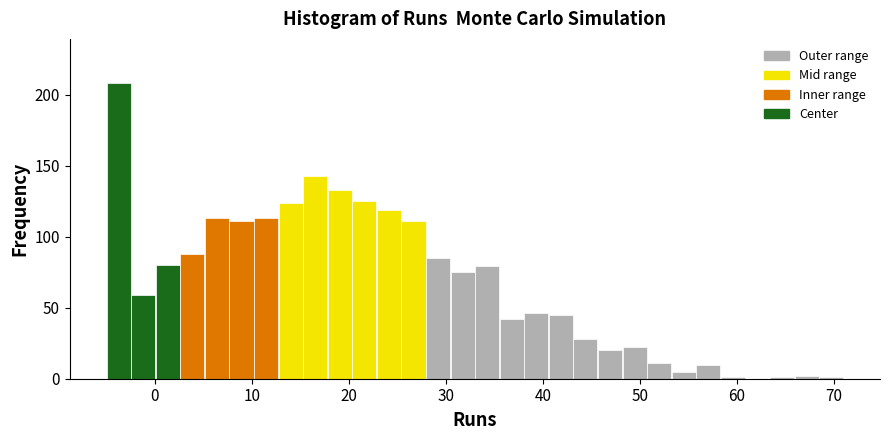

Read against the x-axis, roughly where is the centre of the tallest bar?

-4